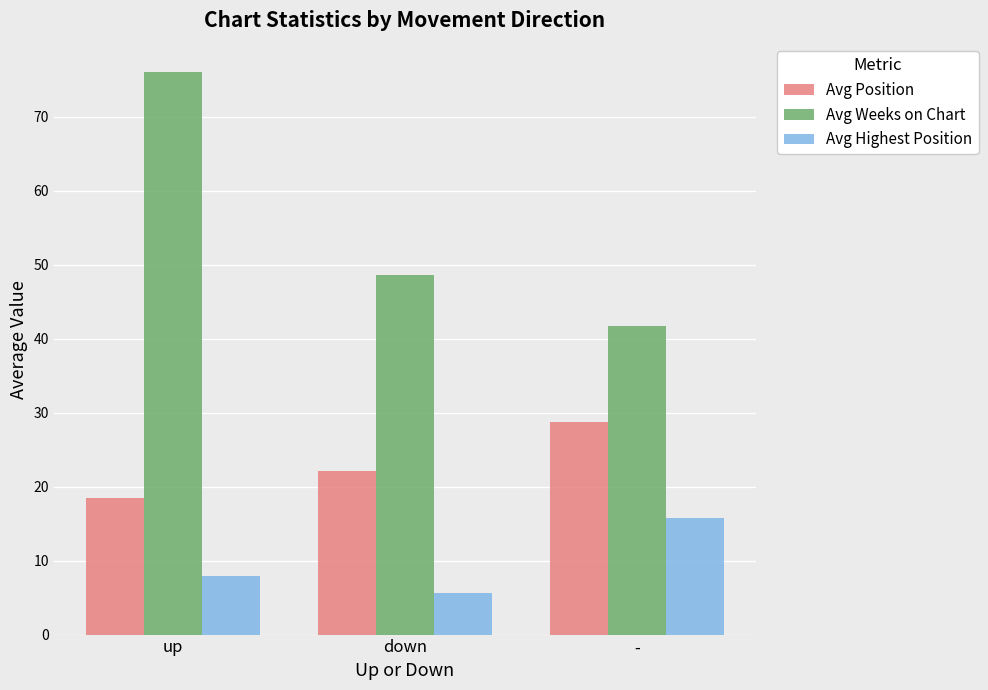

What is the label of the 2nd bar from the right?

down